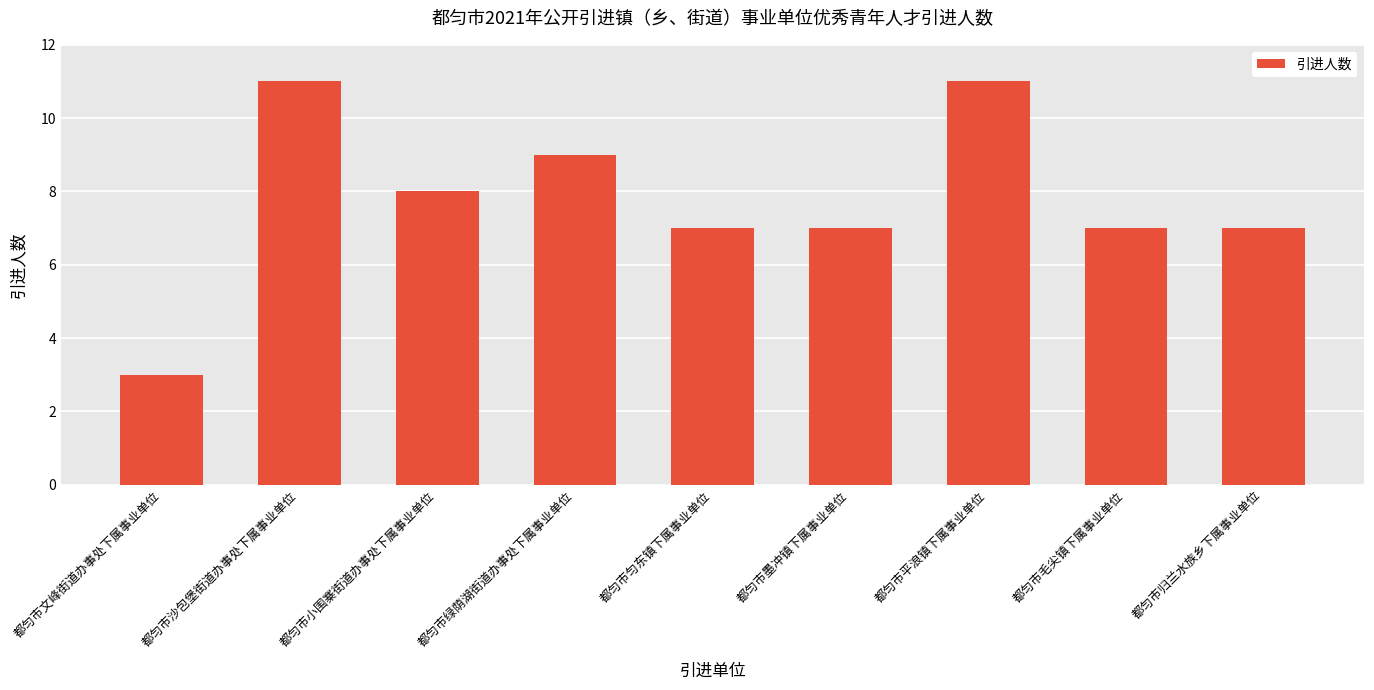

The value at 都匀市毛尖镇下属事业单位 is 4. True or false?

False